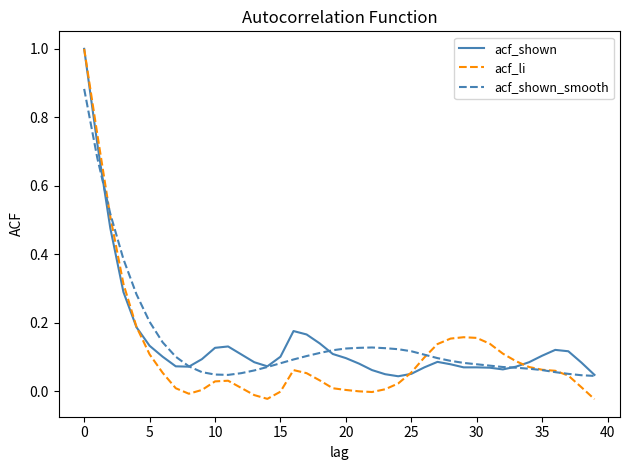

What is the difference between the maximum and second lowest values in the acf_shown series?

1.0